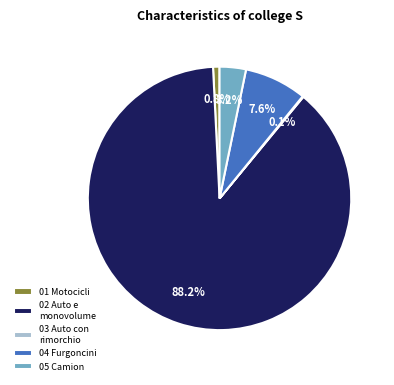

Between 02 Auto e monovolume and 01 Motocicli, which is larger?

02 Auto e monovolume